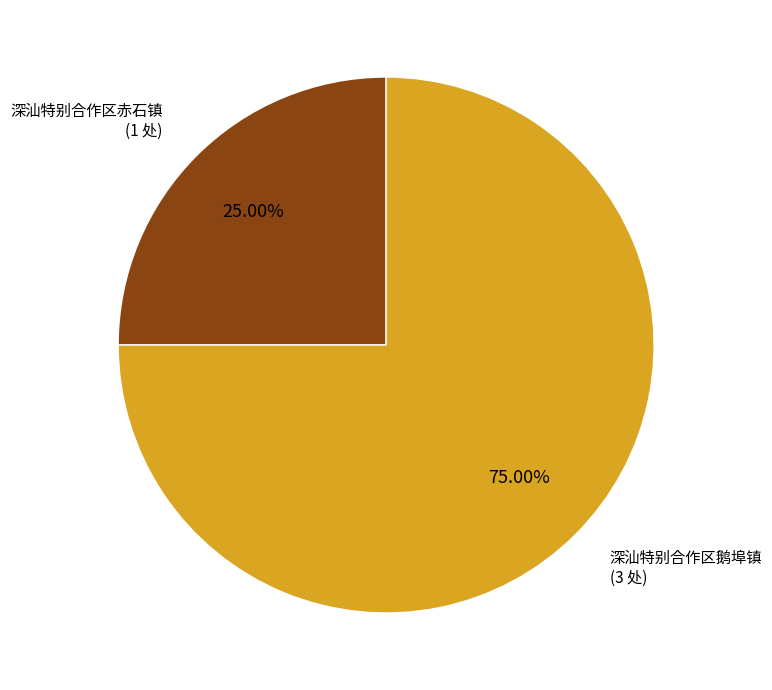

To the nearest percent, what portion does 深汕特别合作区鹅埠镇 represent?

75%